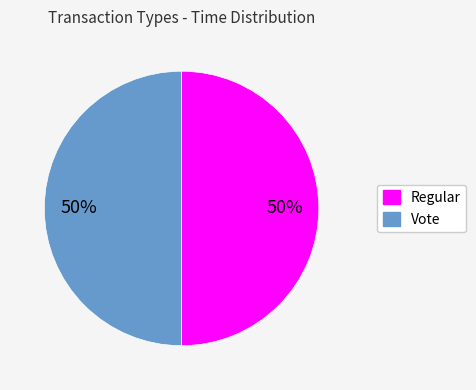

How many segments does this pie chart have?

2